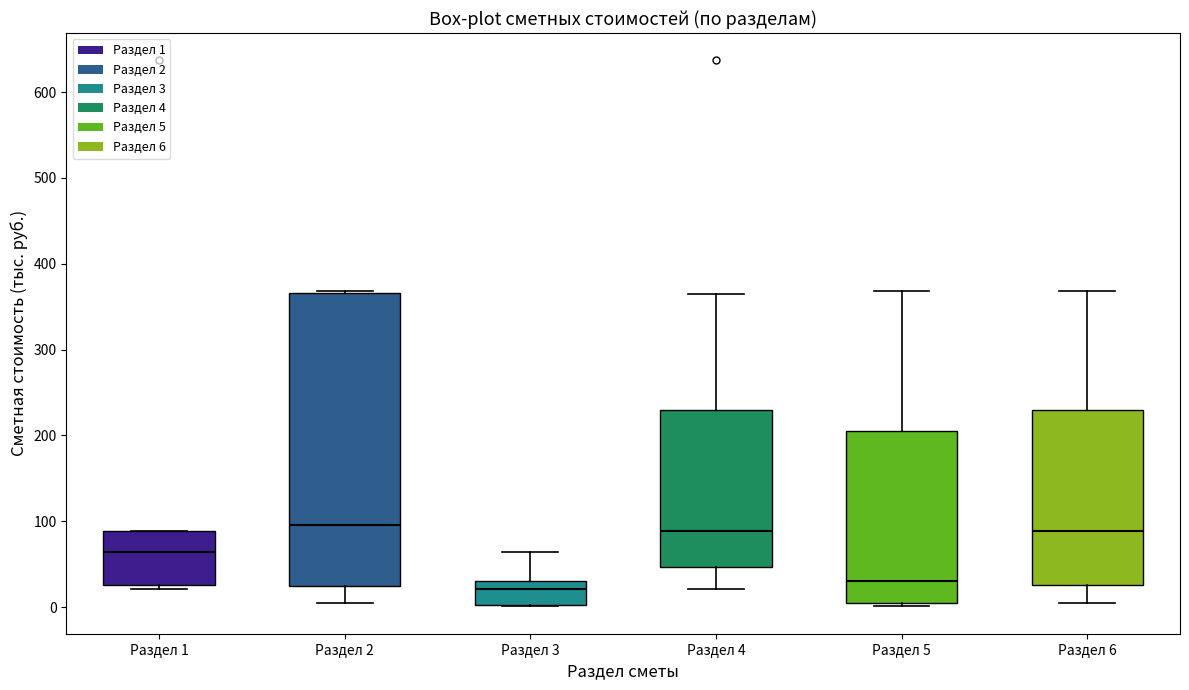

Reading left to right, transcribe this box plot: for each box, give where its median line is, the range the box spans, and where its two whiskers end, as read against the y-axis. The values are not printed on the chart, so give them approximately, as read against the axis.

Раздел 1: median 60, box 30 to 90, whiskers 20 to 90
Раздел 2: median 100, box 20 to 370, whiskers 0 to 370
Раздел 3: median 20, box 0 to 30, whiskers 0 to 60
Раздел 4: median 90, box 50 to 230, whiskers 20 to 370
Раздел 5: median 30, box 0 to 200, whiskers 0 (just below the box's lower edge) to 370
Раздел 6: median 90, box 30 to 230, whiskers 0 to 370